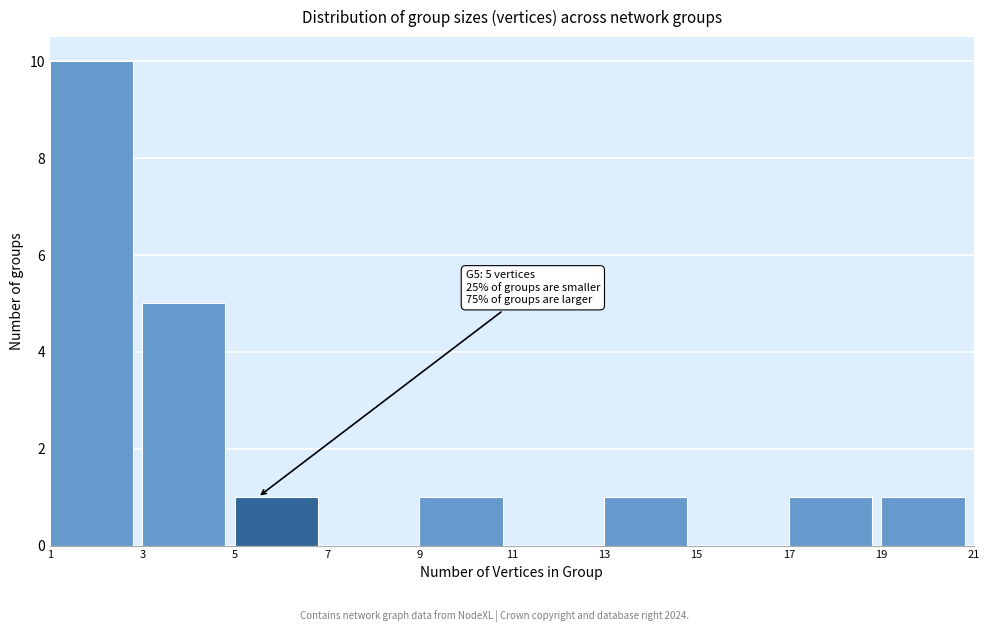

Which range on the x-axis has the tallest bar?

1 to 3